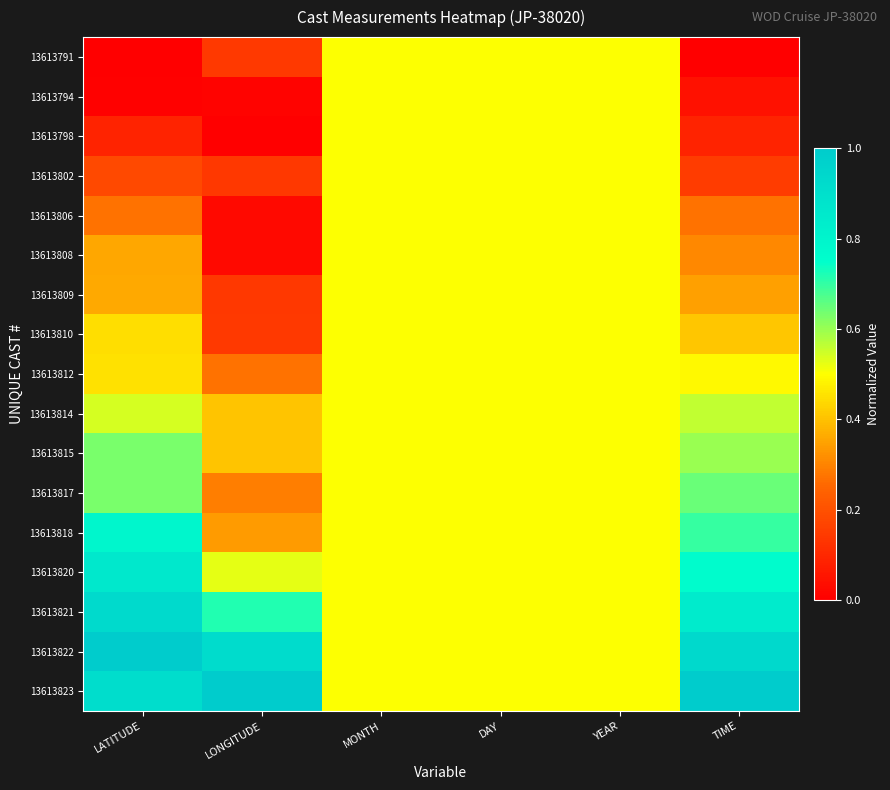

What is the difference between the highest and lowest values at TIME?

1.0